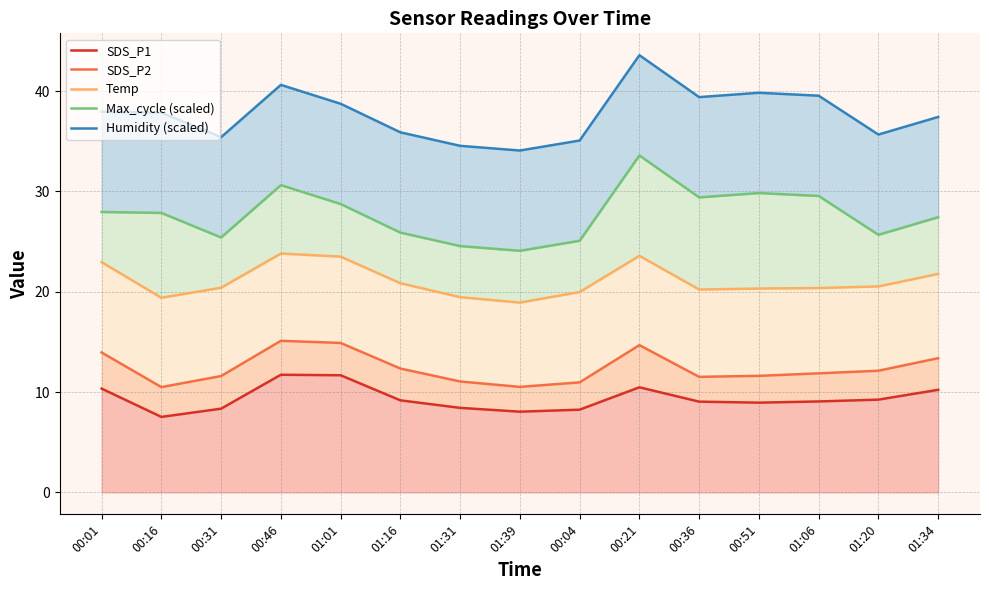

What is the difference between the second highest and second lowest values in the SDS_P2 series?

4.4